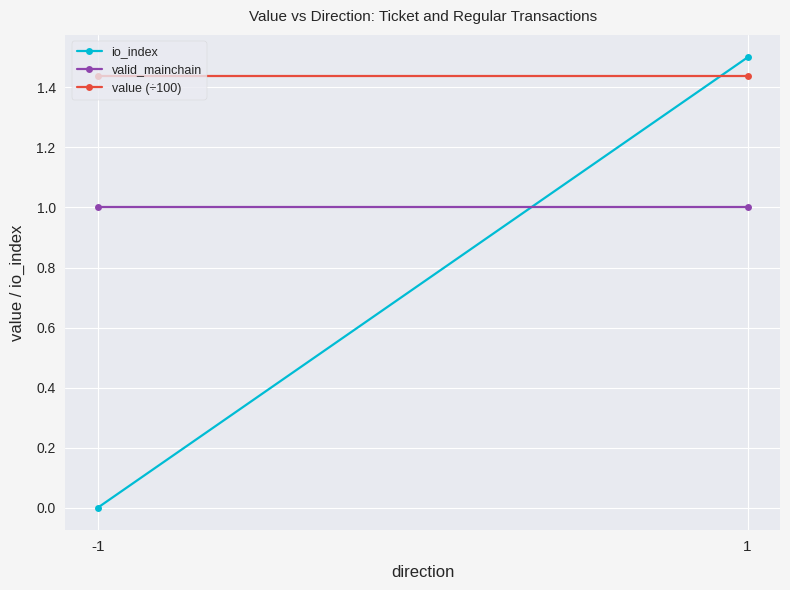

Which series has the widest spread of values?

io_index